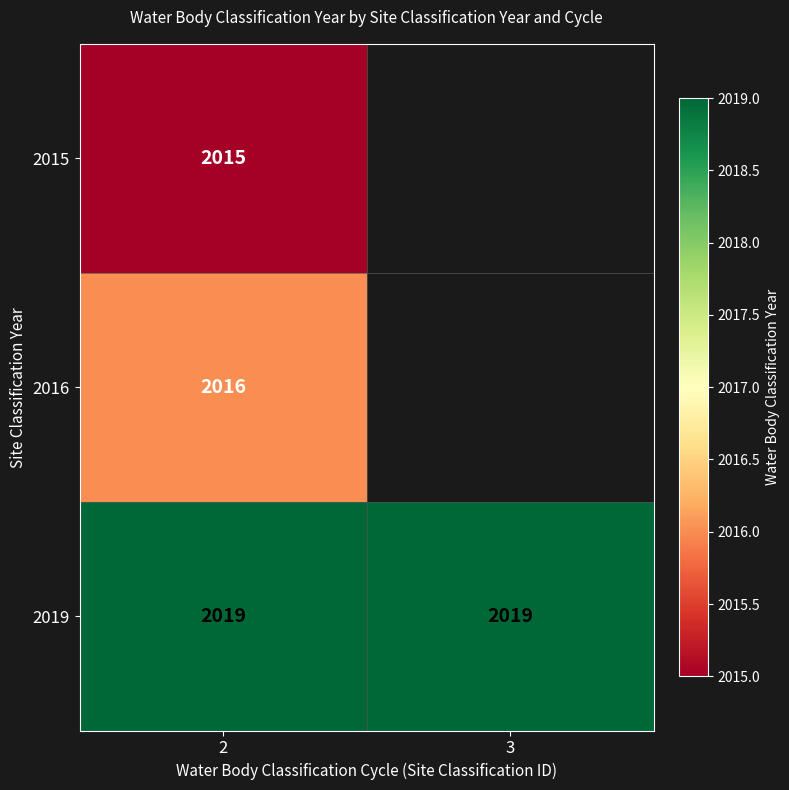

True or false: 2019 has a value of 2815 at 3.

False